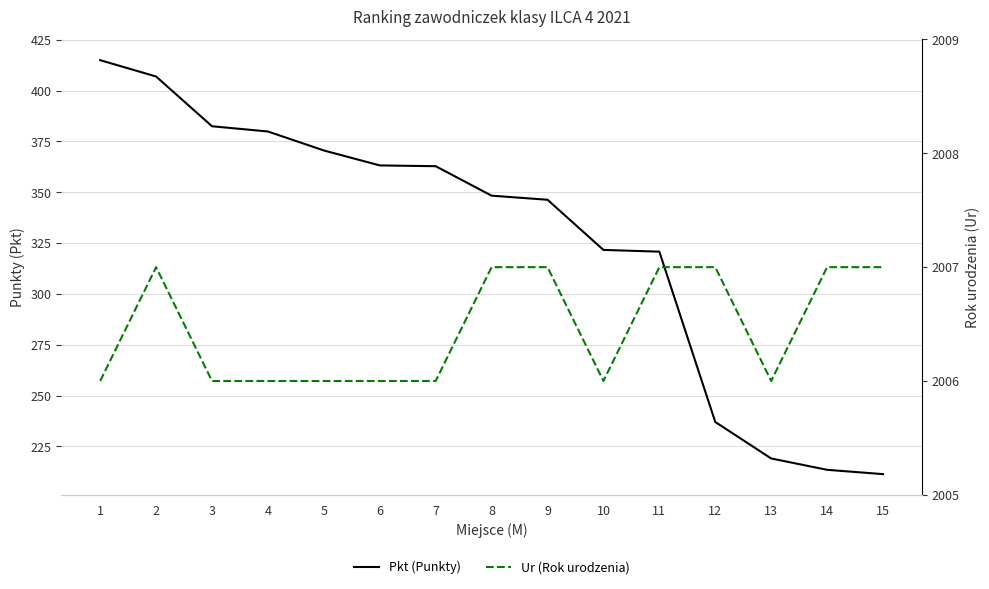

What is the value of the Ur (Rok urodzenia) point at the 14th from the left?

2007.0